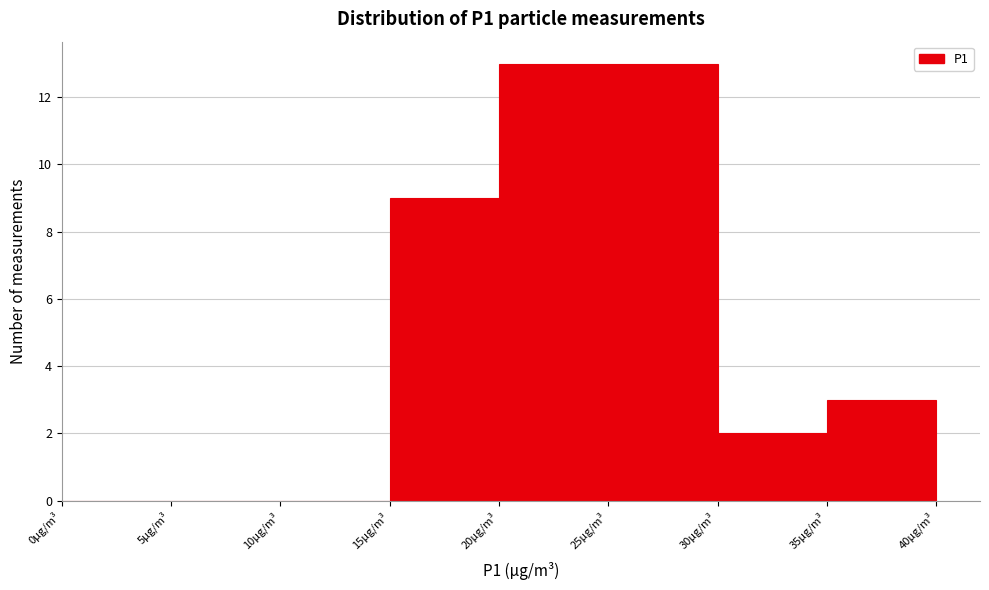

Reading left to right, transcribe this chart: for each bar, give the range it covers on the x-axis and its height. The values are not printed on the chart, so give them approximately, as read against the axis.

0 to 5: 0
5 to 10: 0
10 to 15: 0
15 to 20: 9
20 to 25: 13
25 to 30: 13
30 to 35: 2
35 to 40: 3